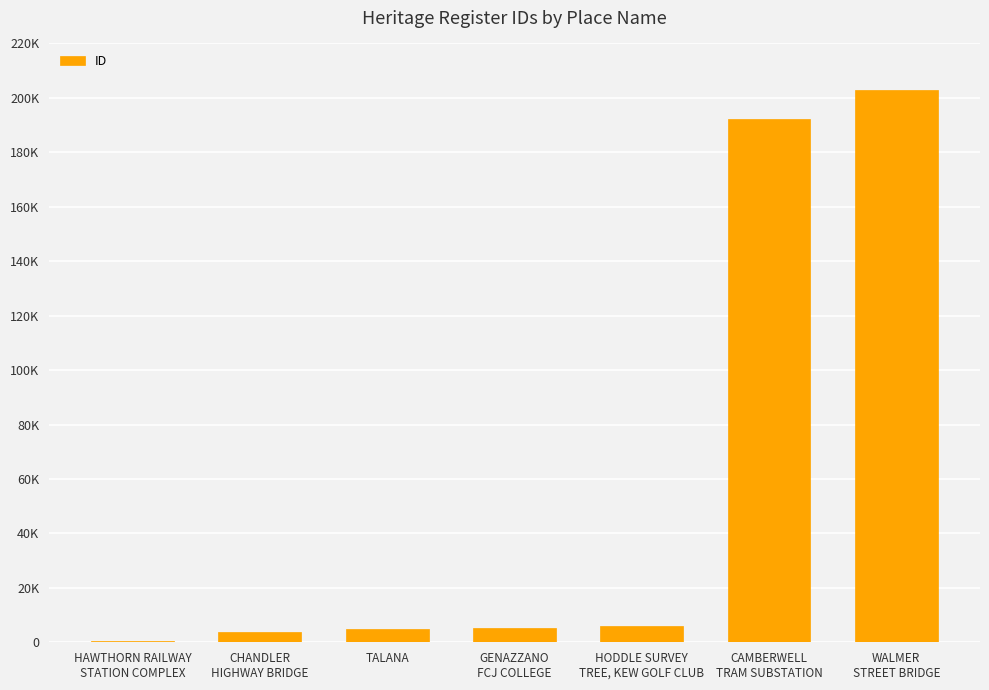

What value does the data have at CHANDLER
HIGHWAY BRIDGE?

3861